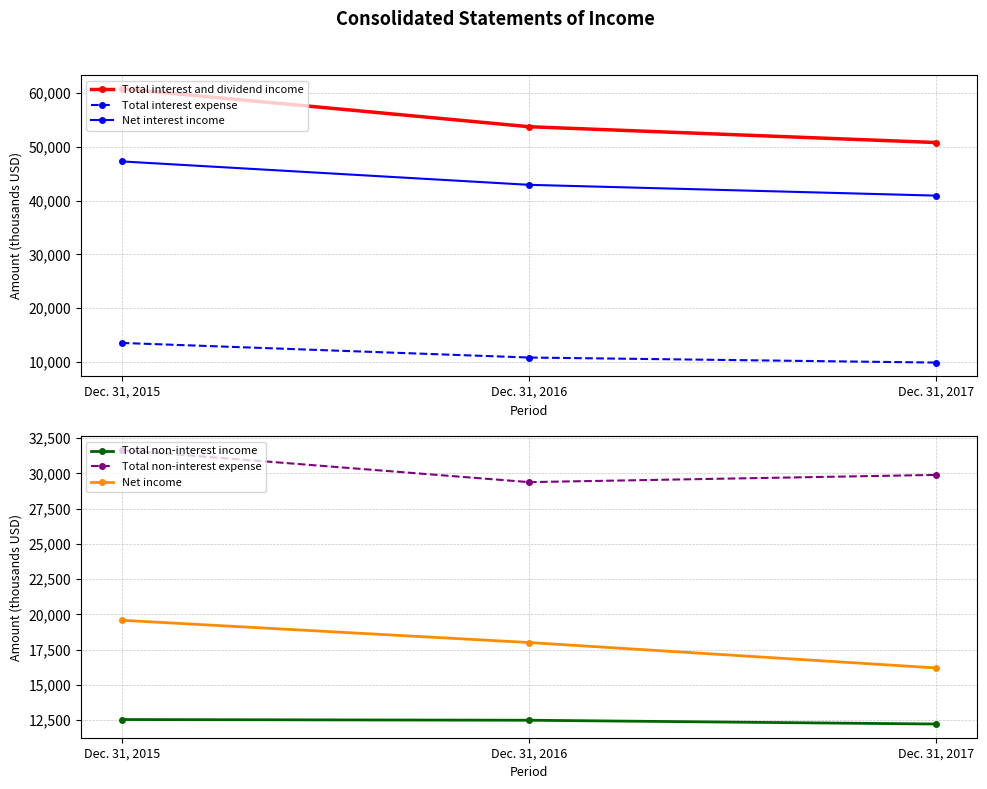

Rank the series by their maximum value, from lowest to highest.

Total non-interest income, Total interest expense, Net income, Total non-interest expense, Net interest income, Total interest and dividend income